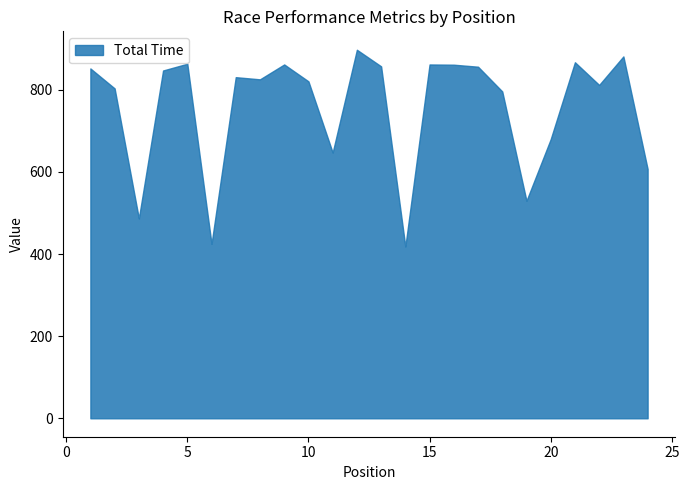

What is the maximum value shown in the chart?

897.7